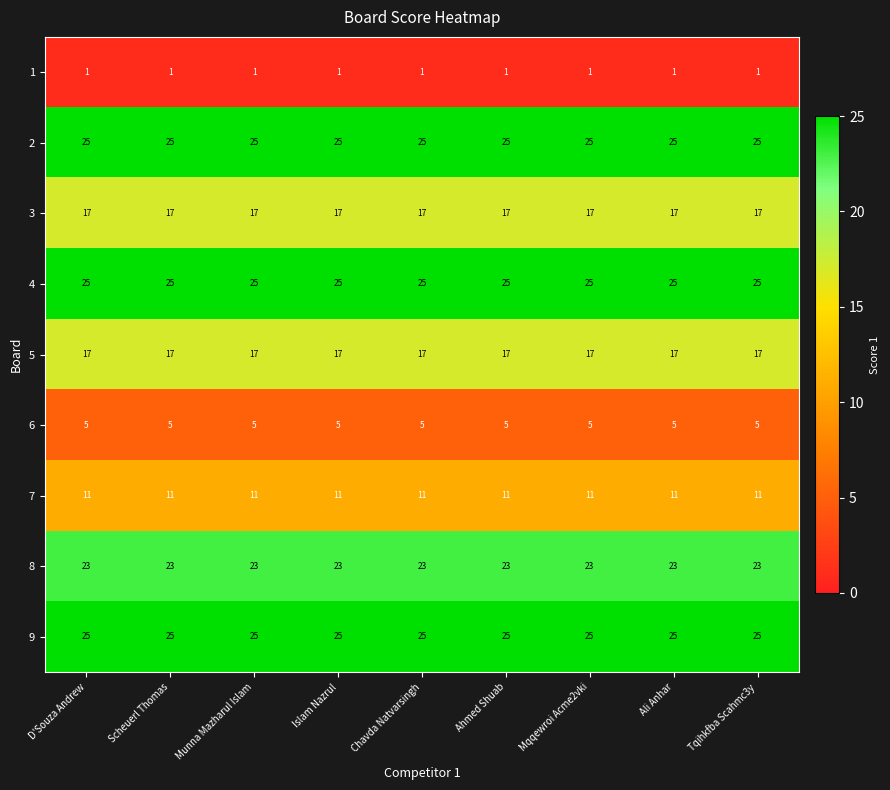

What value does the 6 series have at Scheuerl Thomas?

5